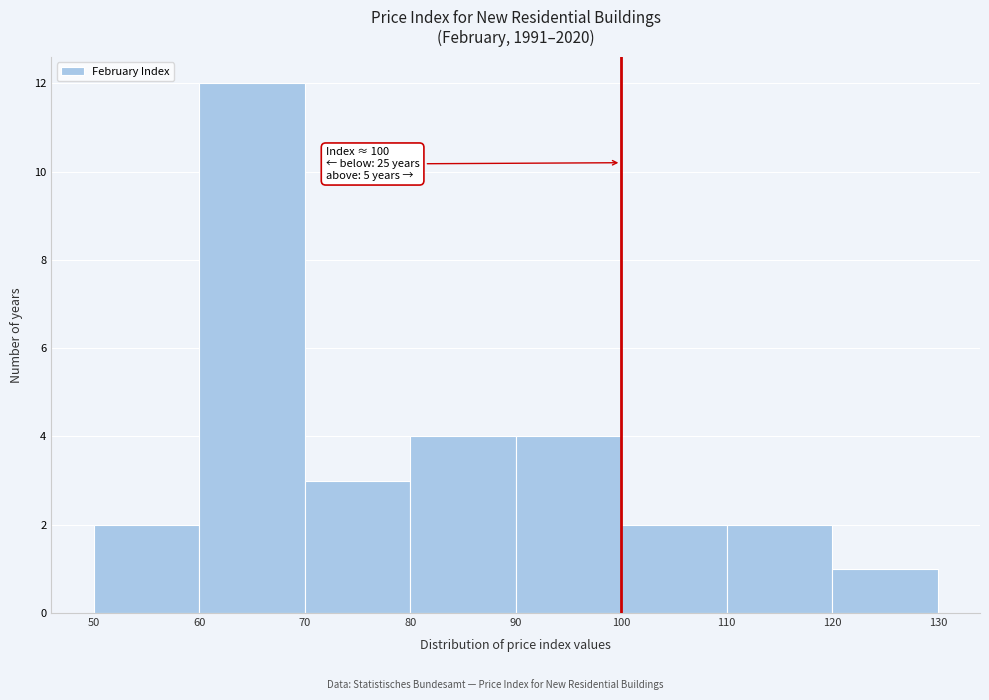

Which range on the x-axis has the tallest bar?

60 to 70